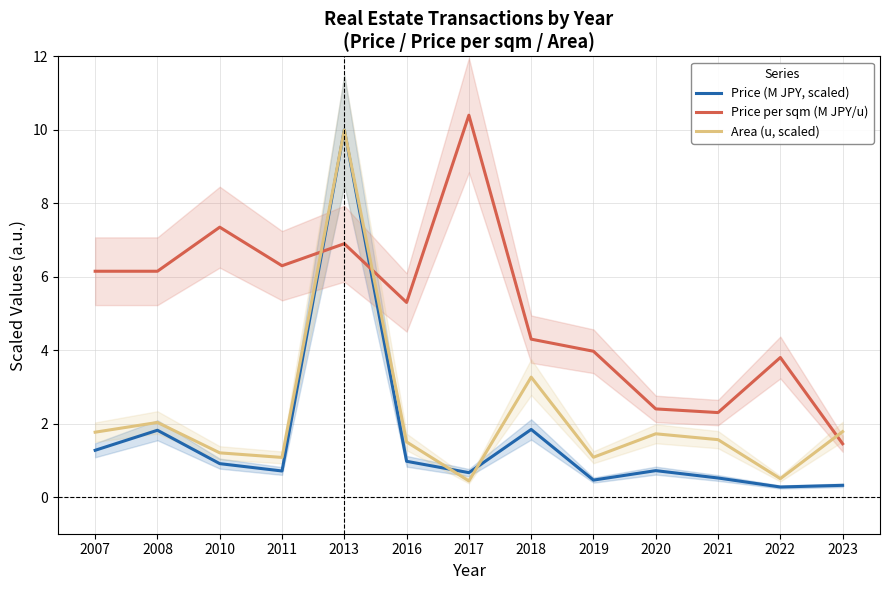

Is it true that Price (M JPY, scaled) equals 0.3 at 2022?

True